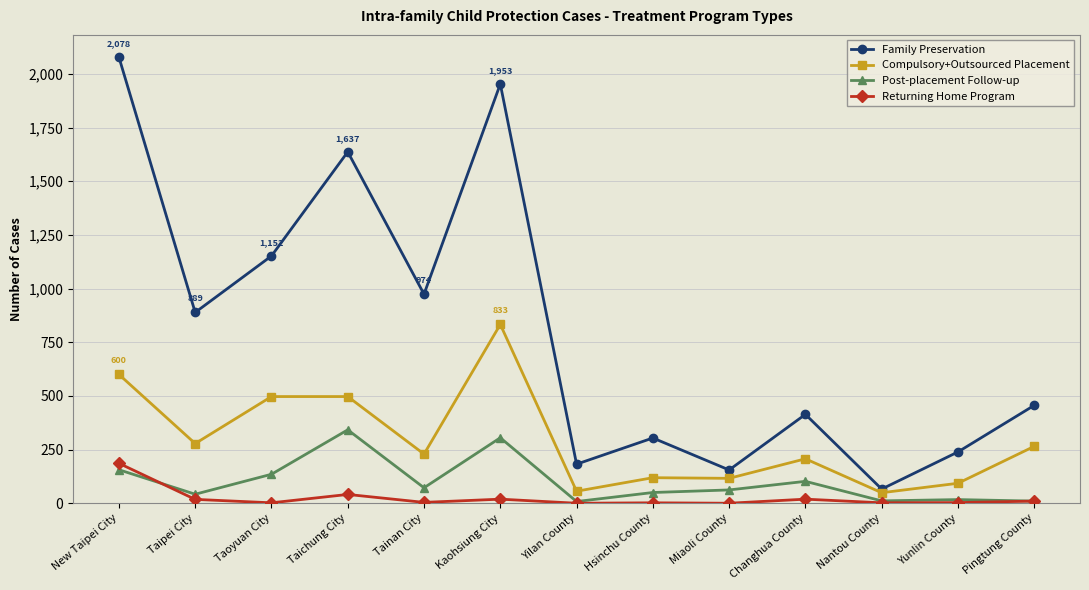

What is the sum of the Compulsory+Outsourced Placement values at Tainan City and Nantou County?

278